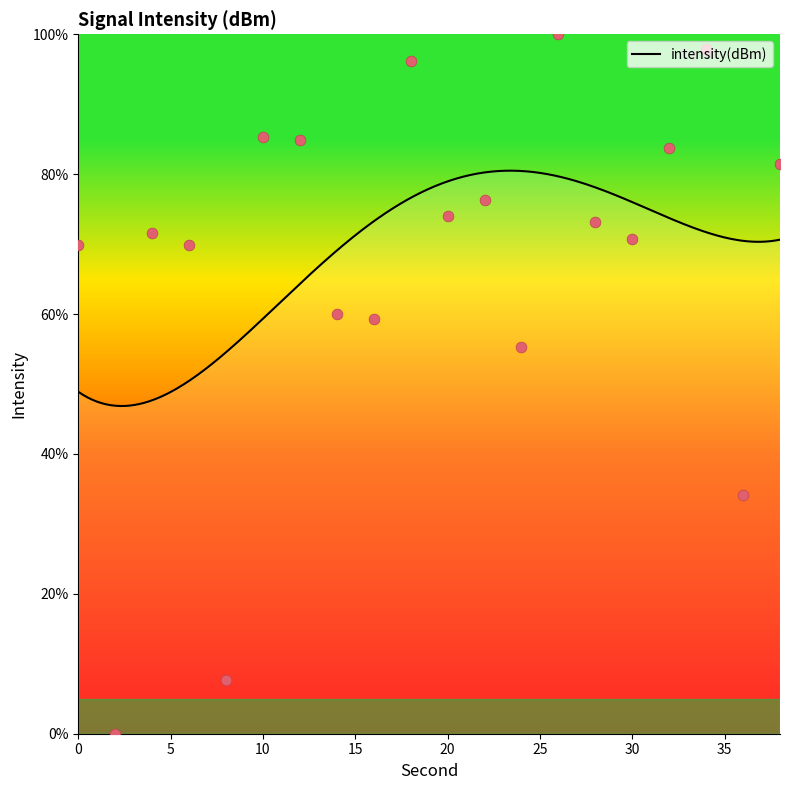

Which has a higher value, 38 or 4?

38